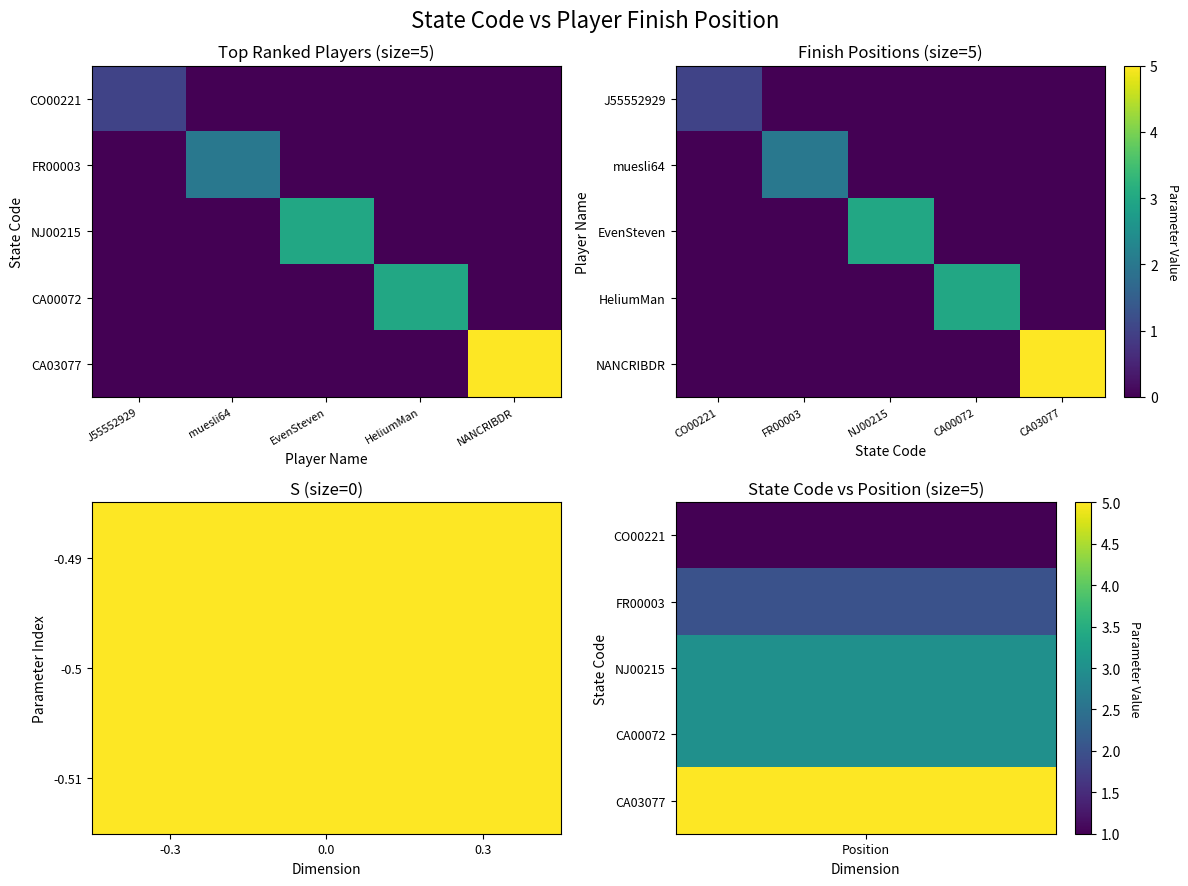

Reading left to right, transcribe all the data shown in this chart.

CO00221: 1	0	0	0	0
FR00003: 0	2	0	0	0
NJ00215: 0	0	3	0	0
CA00072: 0	0	0	3	0
CA03077: 0	0	0	0	5